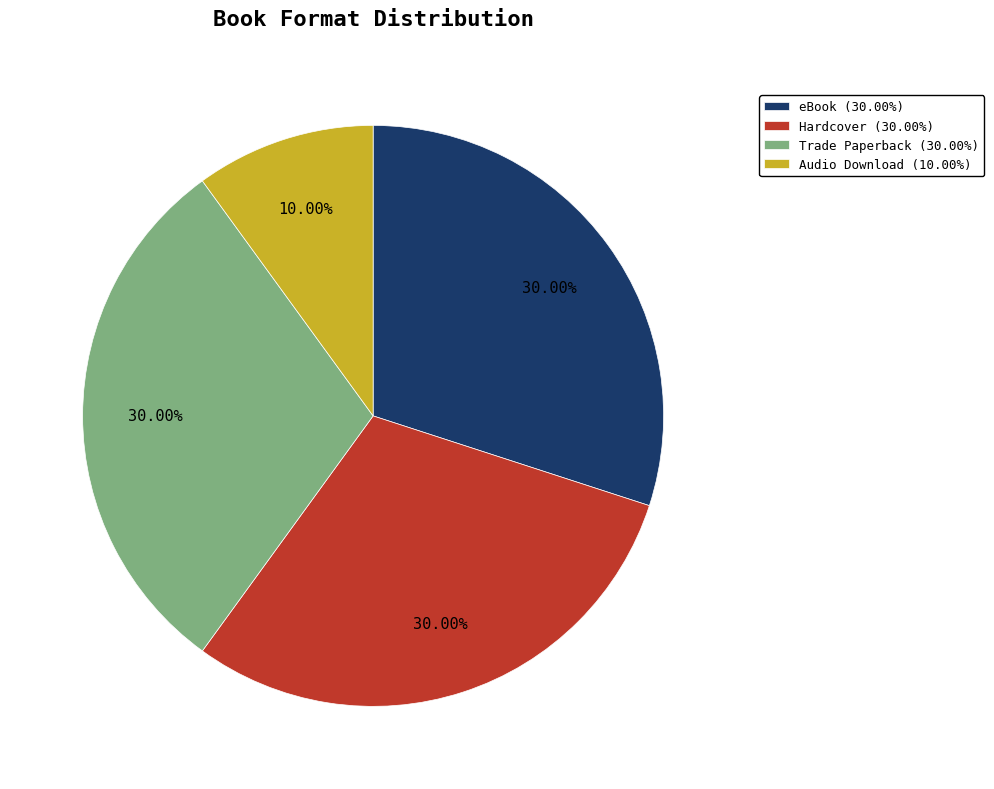

Count the number of slices in the pie.

4